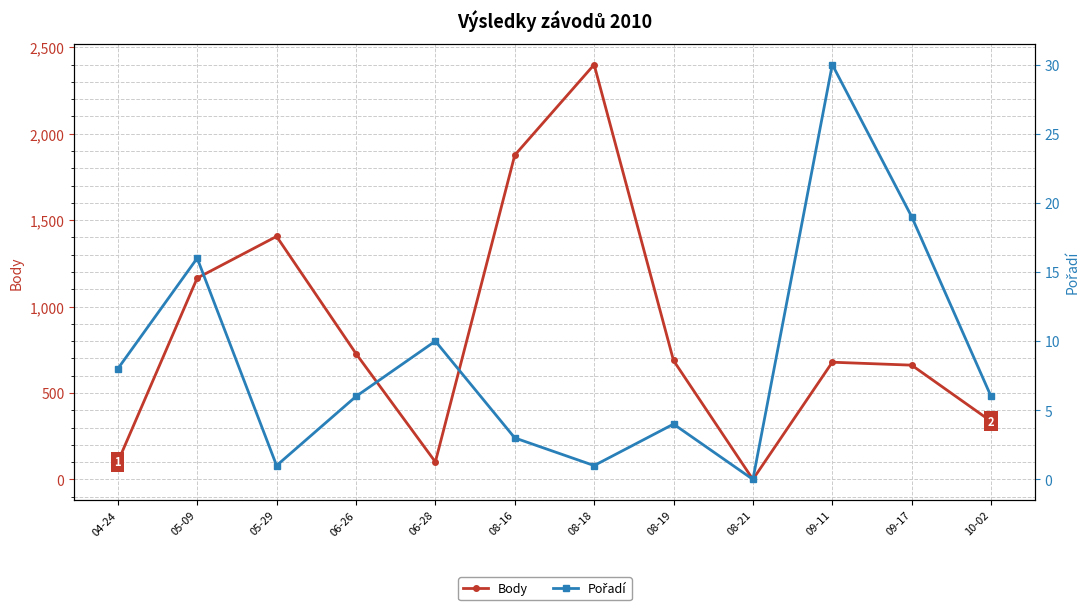

Is the value of Body at 05-09 greater than the value of Pořadí at 05-09?

Yes